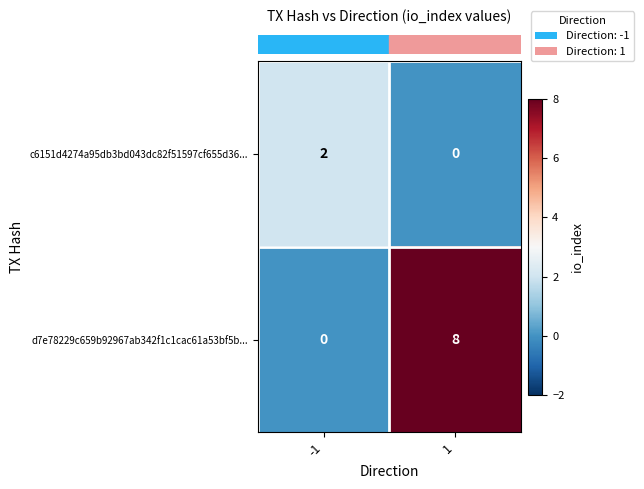

Read the d7e78229c659b92967ab342f1c1cac61a53bf5b... value at 1.

8